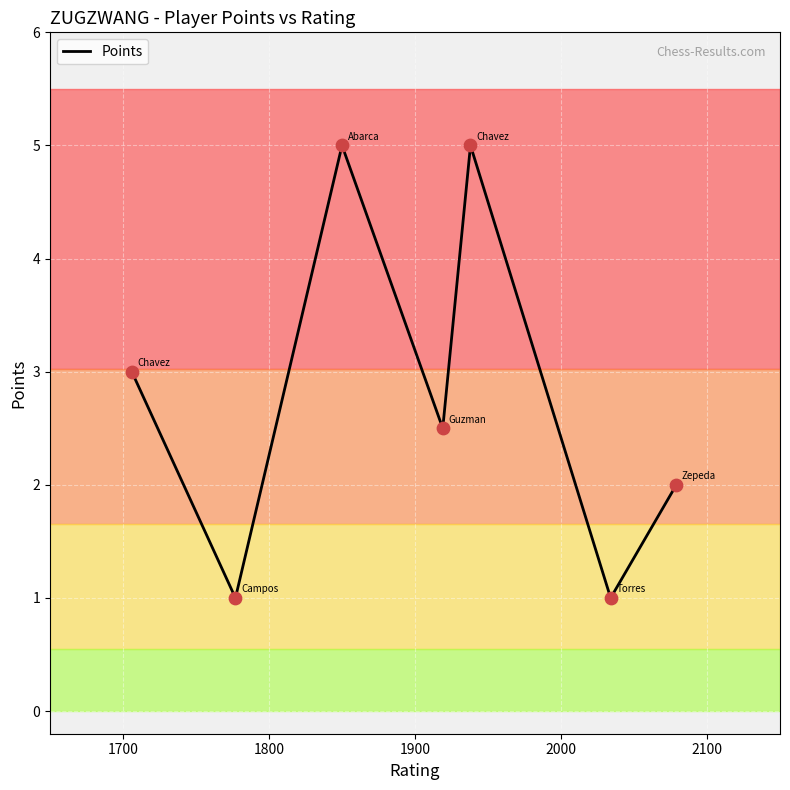

What is the difference between the maximum and second lowest values?

4.0